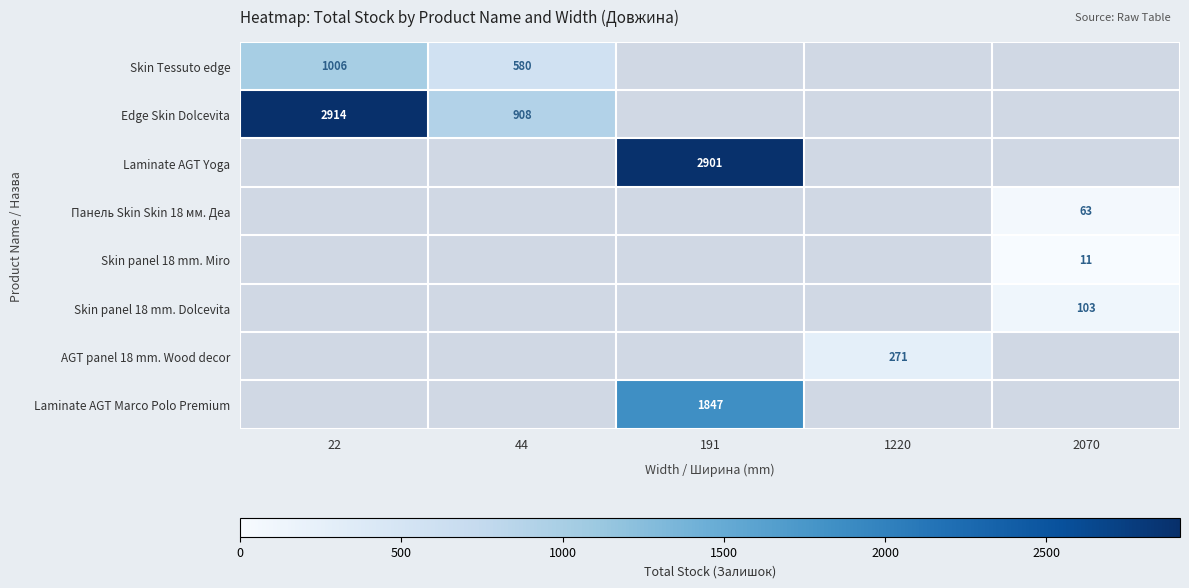

What is the spread (max minus min) of values at 22?

1908.0